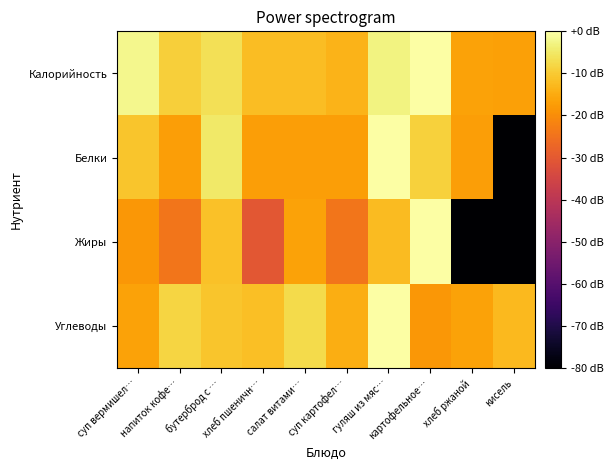

Reading left to right, what are all the values shown in this chart?

Калорийность: суп вермишел…=-2.0	напиток кофе…=-9.3	бутерброд с …=-6.5	хлеб пшеничн…=-12.1	салат витами…=-11.9	суп картофел…=-13.6	гуляш из мяс…=-2.9	картофельное…=0.0	хлеб ржаной=-16.5	кисель=-16.9
Белки: суп вермишел…=-10.9	напиток кофе…=-16.9	бутерброд с …=-4.9	хлеб пшеничн…=-16.9	салат витами…=-16.9	суп картофел…=-16.9	гуляш из мяс…=0.0	картофельное…=-8.9	хлеб ржаной=-16.9	кисель=-160.0
Жиры: суп вермишел…=-18.3	напиток кофе…=-24.3	бутерброд с …=-11.3	хлеб пшеничн…=-30.4	салат витами…=-16.4	суп картофел…=-24.3	гуляш из мяс…=-12.3	картофельное…=0.0	хлеб ржаной=-160.0	кисель=-160.0
Углеводы: суп вермишел…=-16.3	напиток кофе…=-8.3	бутерброд с …=-10.7	хлеб пшеничн…=-11.6	салат витами…=-7.3	суп картофел…=-14.7	гуляш из мяс…=0.0	картофельное…=-18.2	хлеб ржаной=-16.3	кисель=-12.7